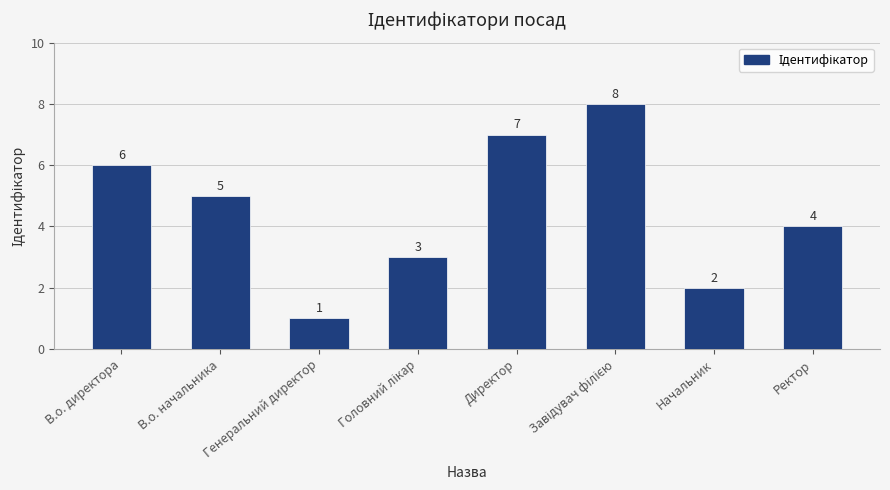

What position from the left is Директор?

5